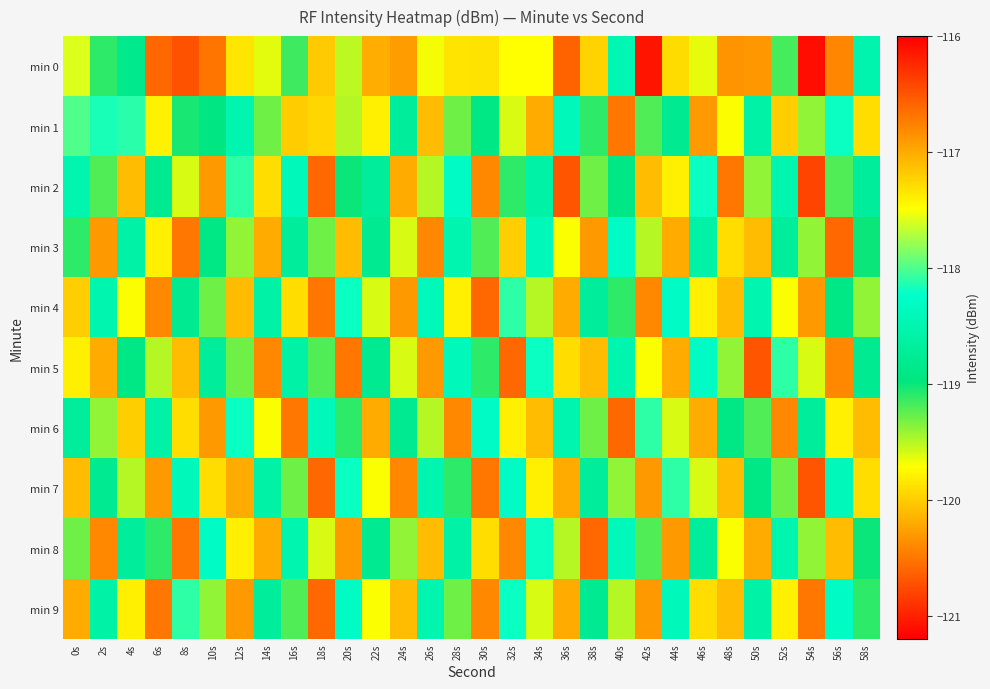

Which series has the largest range (max minus min)?

min 0